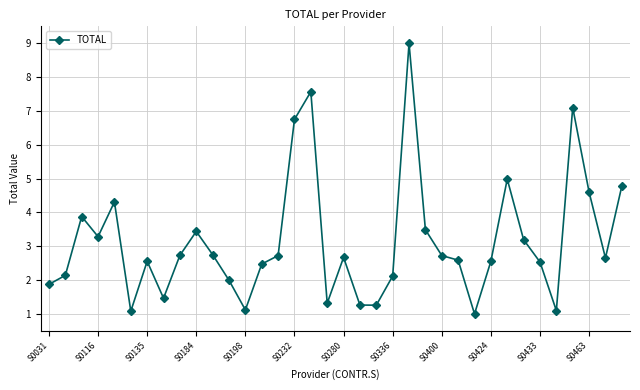

What is the difference between the maximum and minimum values?

8.0